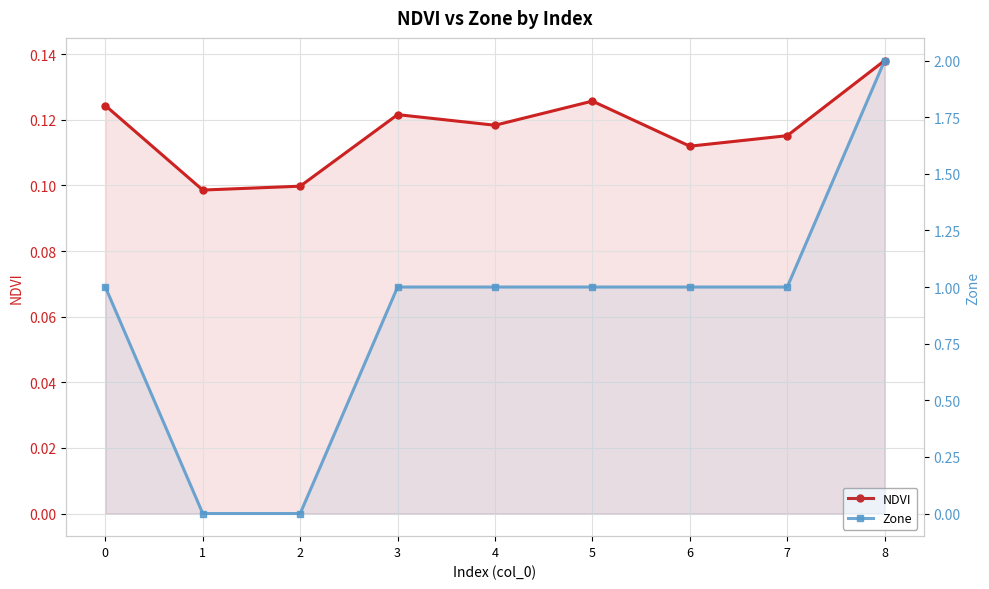

Which series has the largest range (max minus min)?

Zone